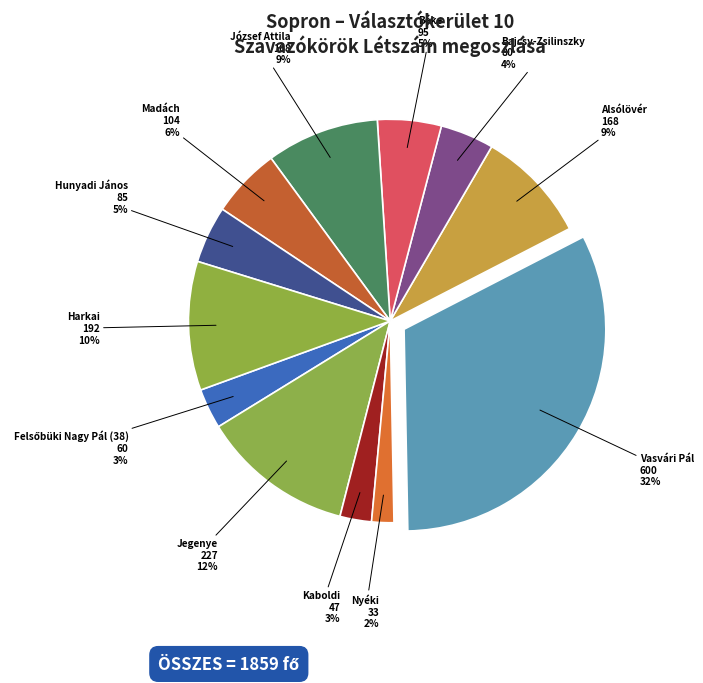

To the nearest percent, what percentage of the pie is József Attila?

9%